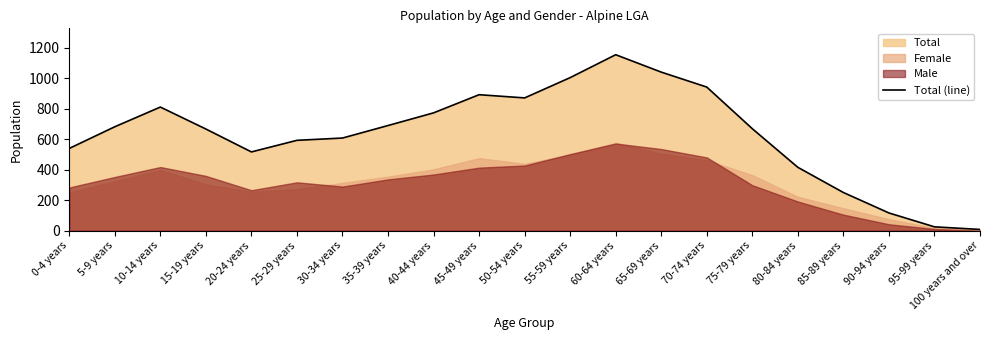

Rank the categories by value from highest to lowest.

60-64 years, 65-69 years, 55-59 years, 70-74 years, 45-49 years, 50-54 years, 10-14 years, 40-44 years, 35-39 years, 5-9 years, 75-79 years, 15-19 years, 30-34 years, 25-29 years, 0-4 years, 20-24 years, 80-84 years, 85-89 years, 90-94 years, 95-99 years, 100 years and over